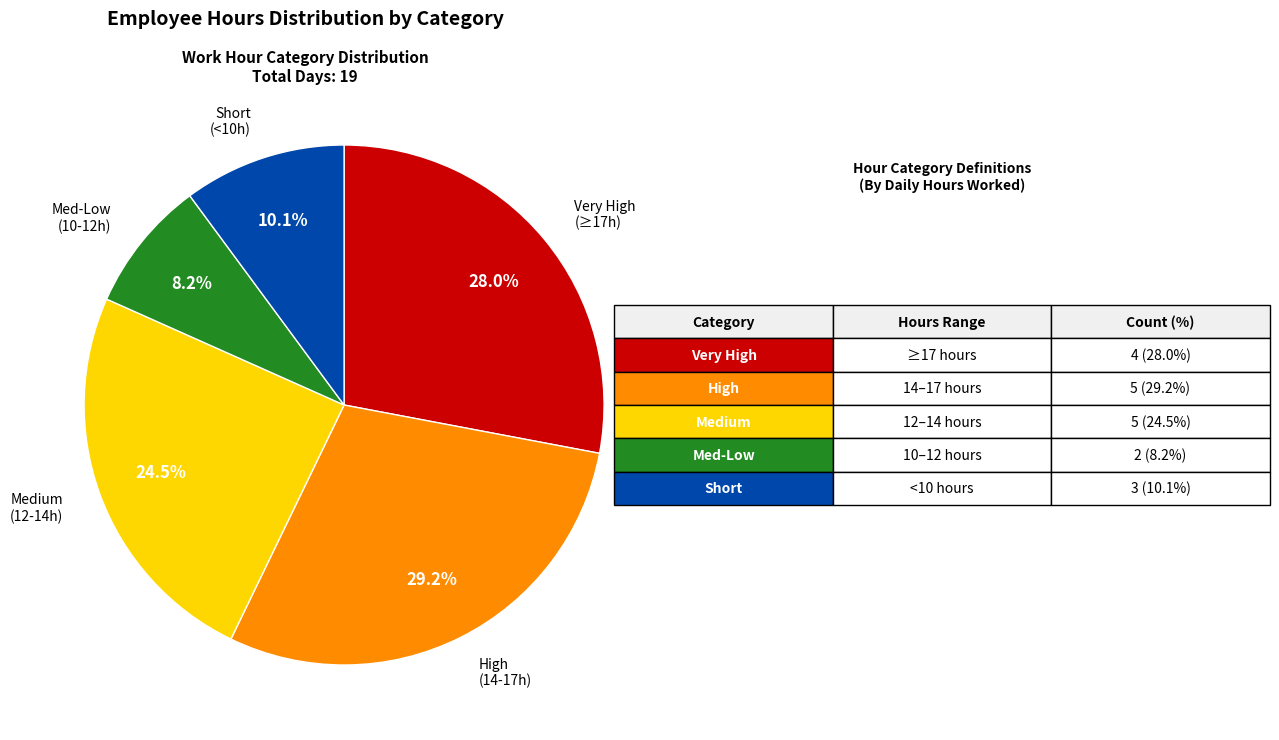

Is there any slice that represents more than half of the pie?

No